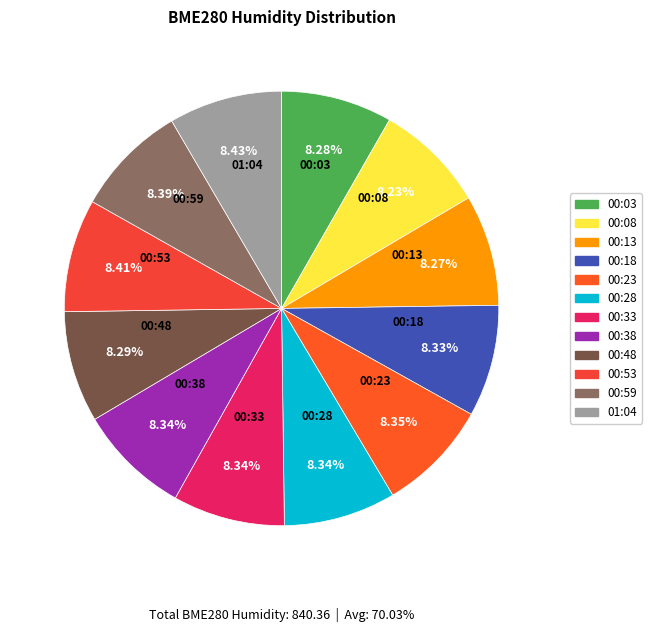

What percentage is the 00:03 slice, to the nearest percent?

8%